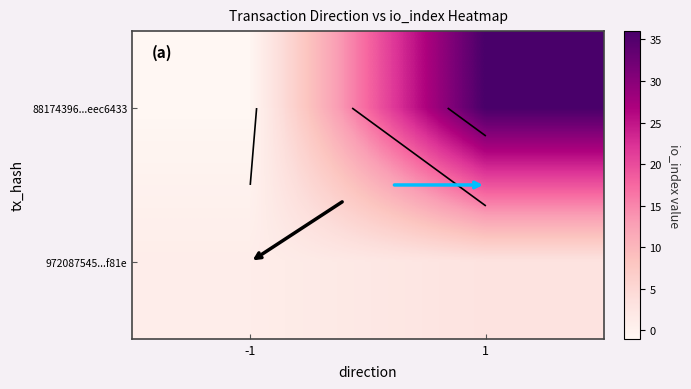

True or false: 972087545...f81e has a value of 1 at -1.

False